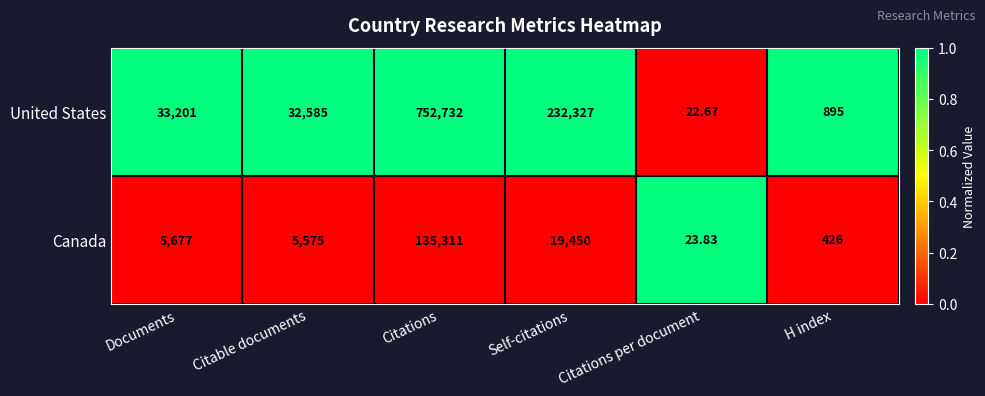

Where is United States nearest to the value 376377?

Self-citations